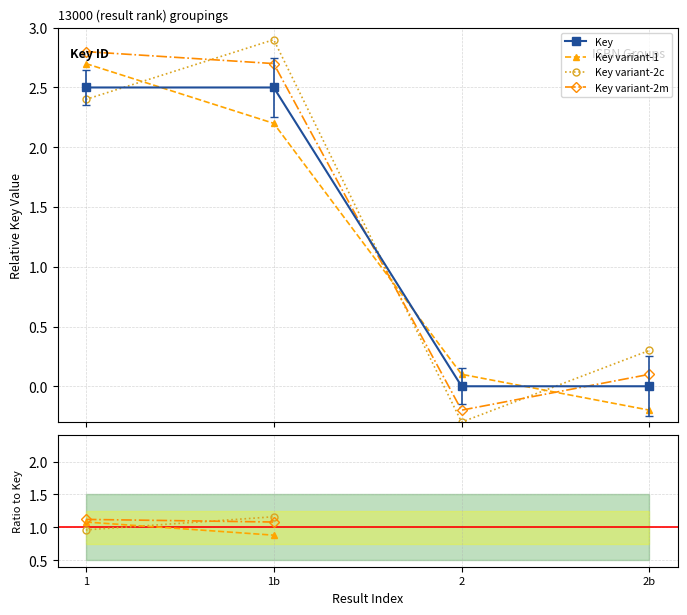

At which label is the value closest to 1?

2